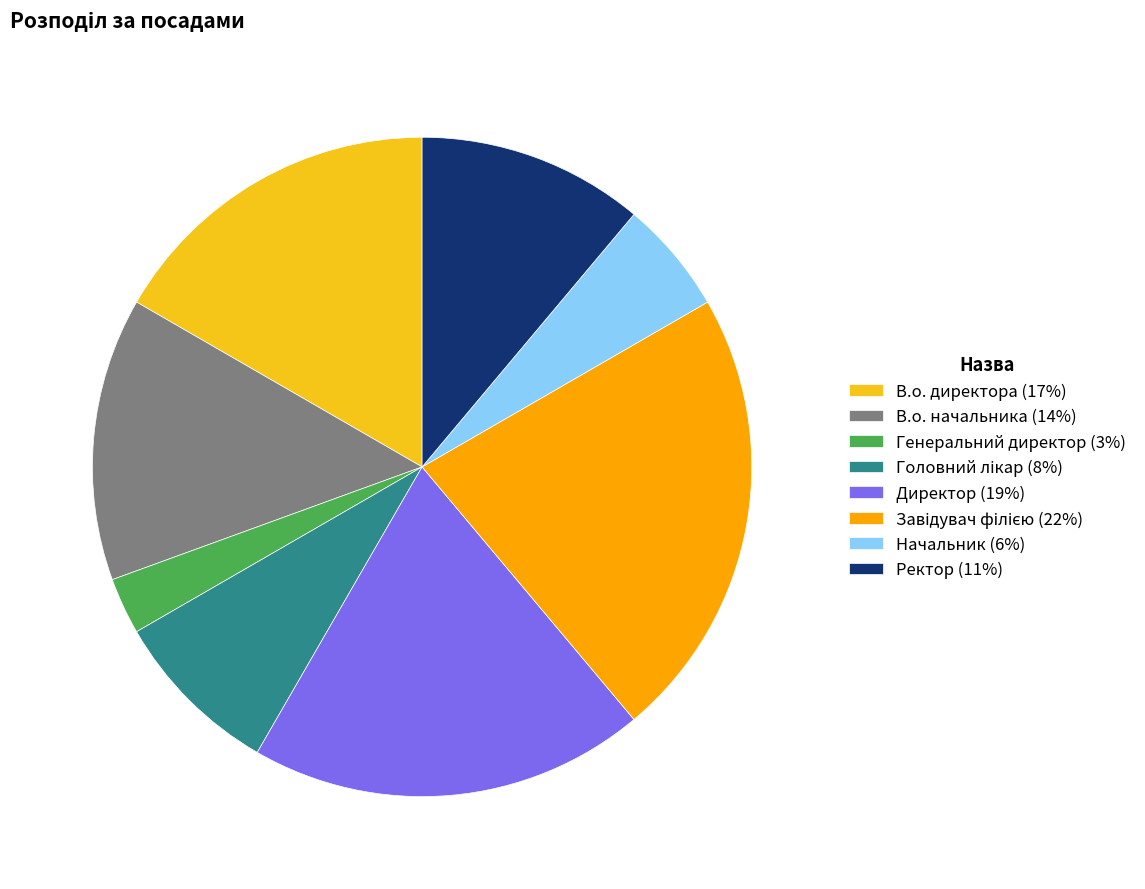

True or false: Директор accounts for 19% of the total.

True